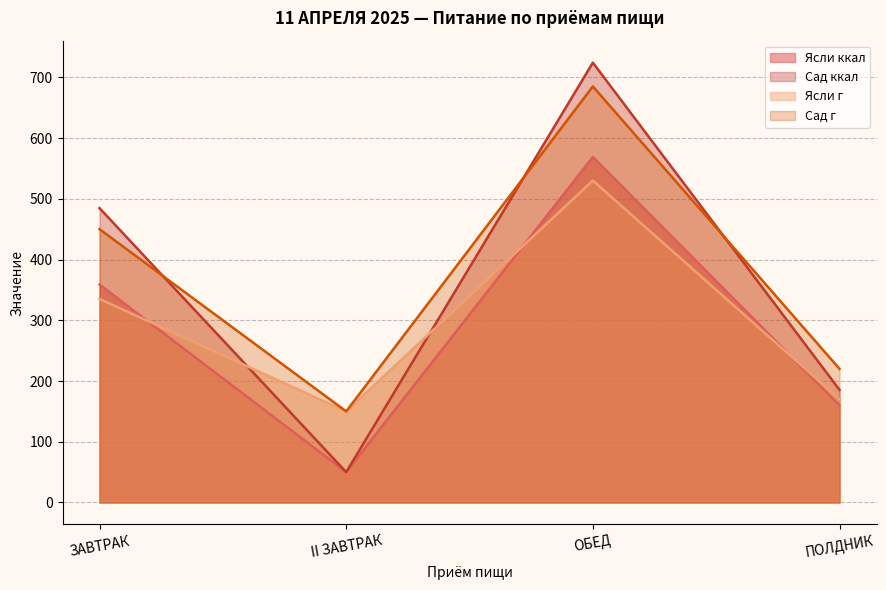

How many interior local peaks does the Сад ккал series have?

1